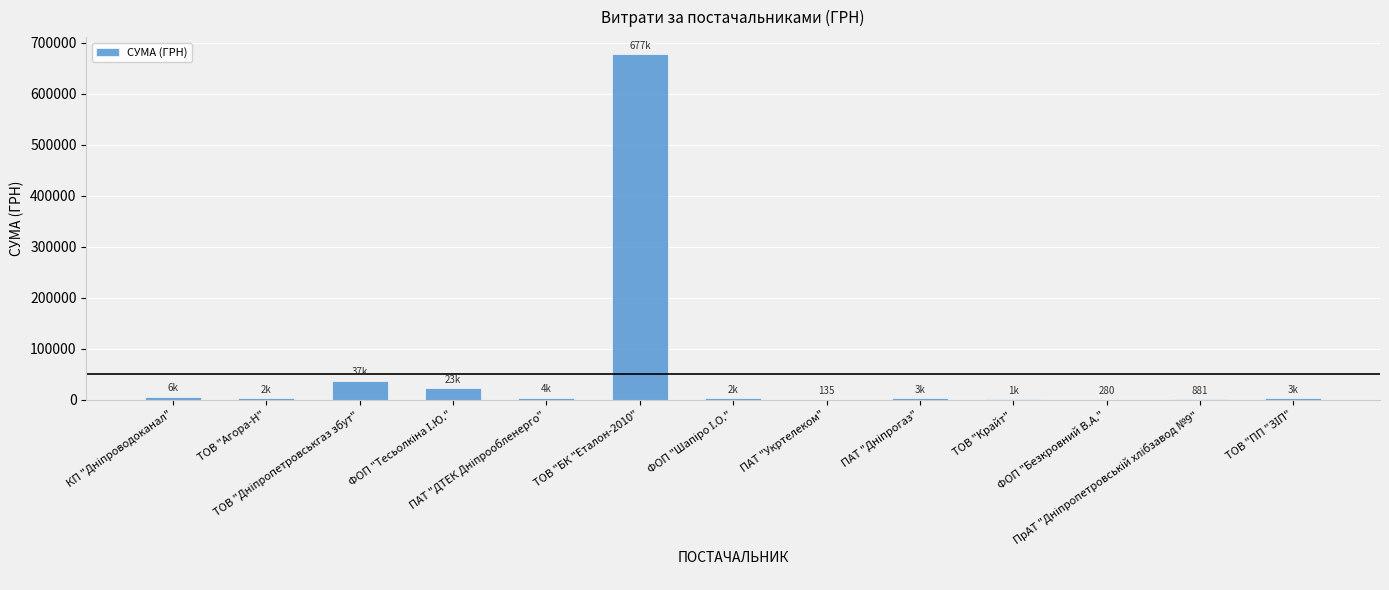

What is the sum of all values?

759305.3